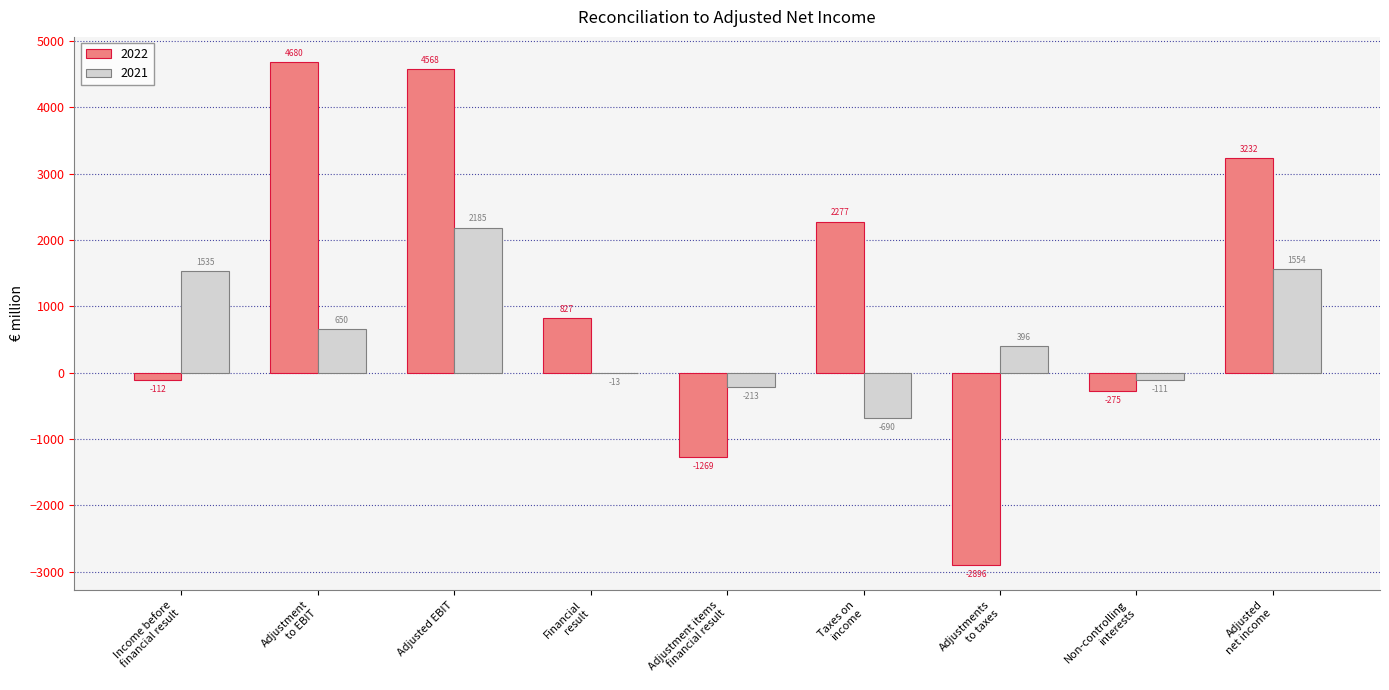

Are the bars horizontal?

No